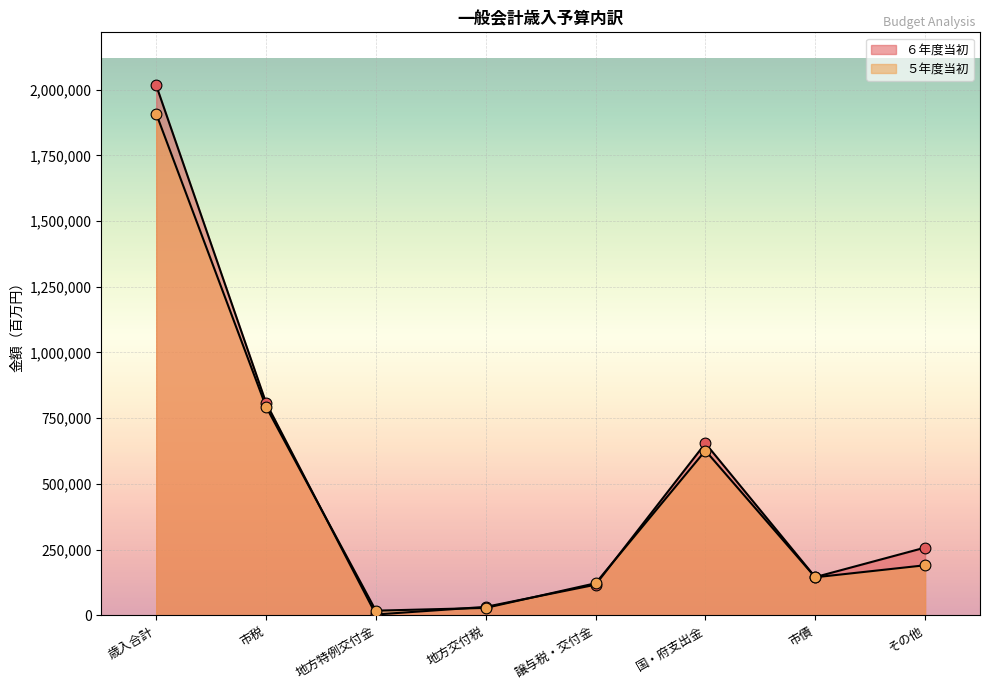

At how many categories does at least one series exceed 1858162?

1